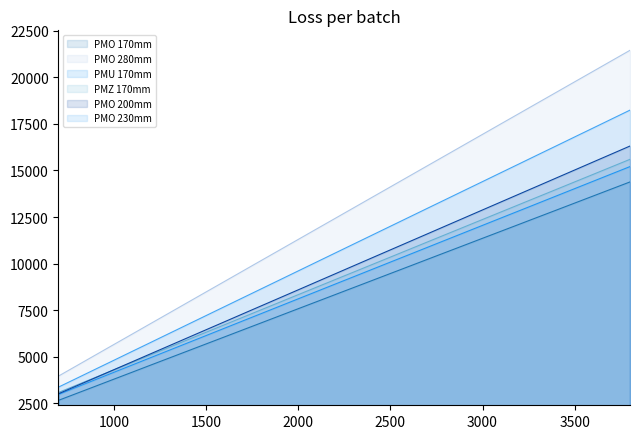

What is the value of the PMO 200mm point at the 6th from the left?

5152